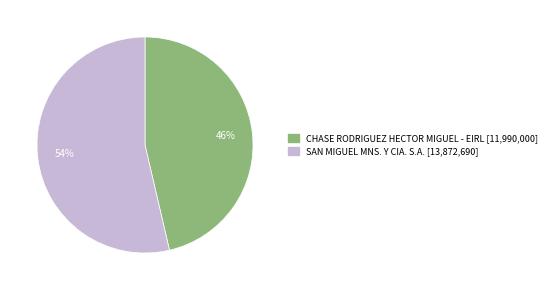

Does SAN MIGUEL MNS. Y CIA. S.A. account for over 50% of the chart?

Yes